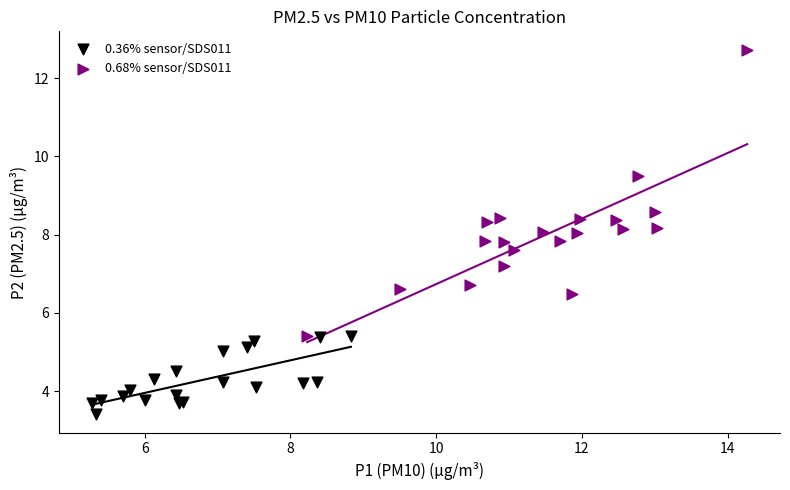

Which series has the largest Y range (max minus min)?

0.68% sensor/SDS011